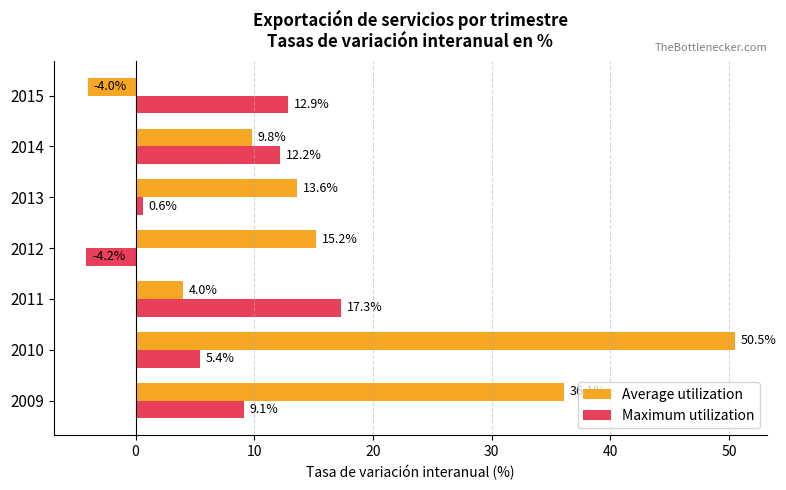

The Maximum utilization series shows 9.1 at 2009. True or false?

True